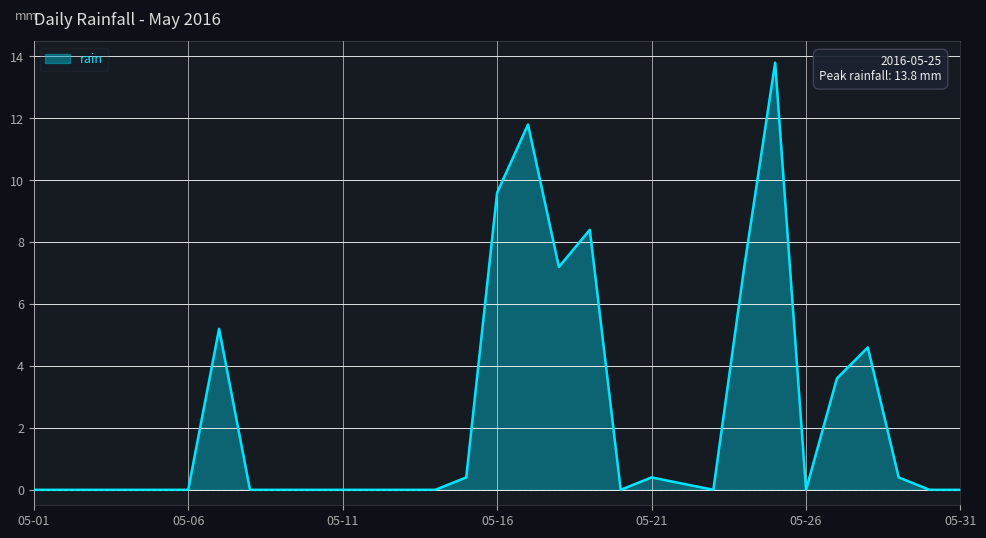

What is the difference between the maximum and minimum values?

13.8